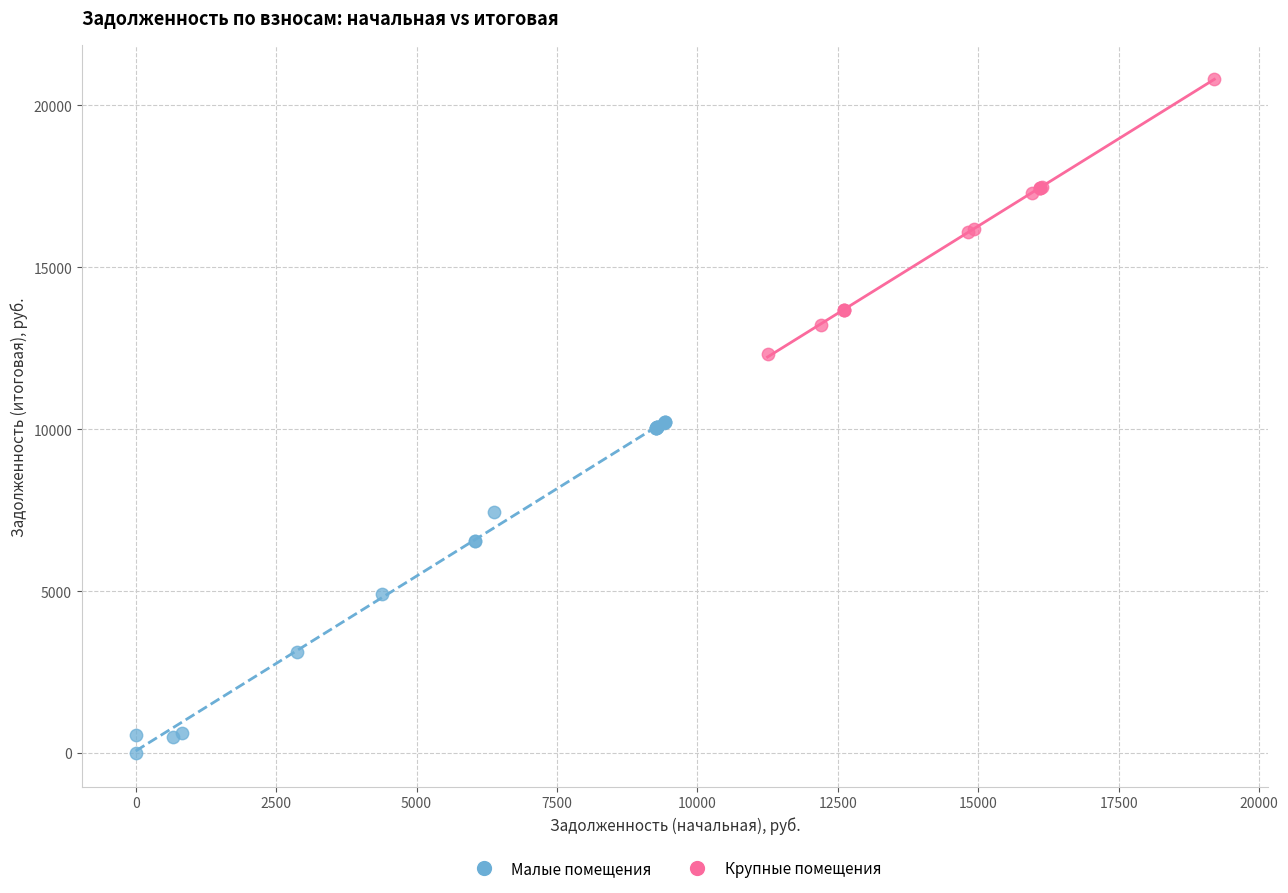

Which series reaches the maximum Y coordinate?

Крупные помещения